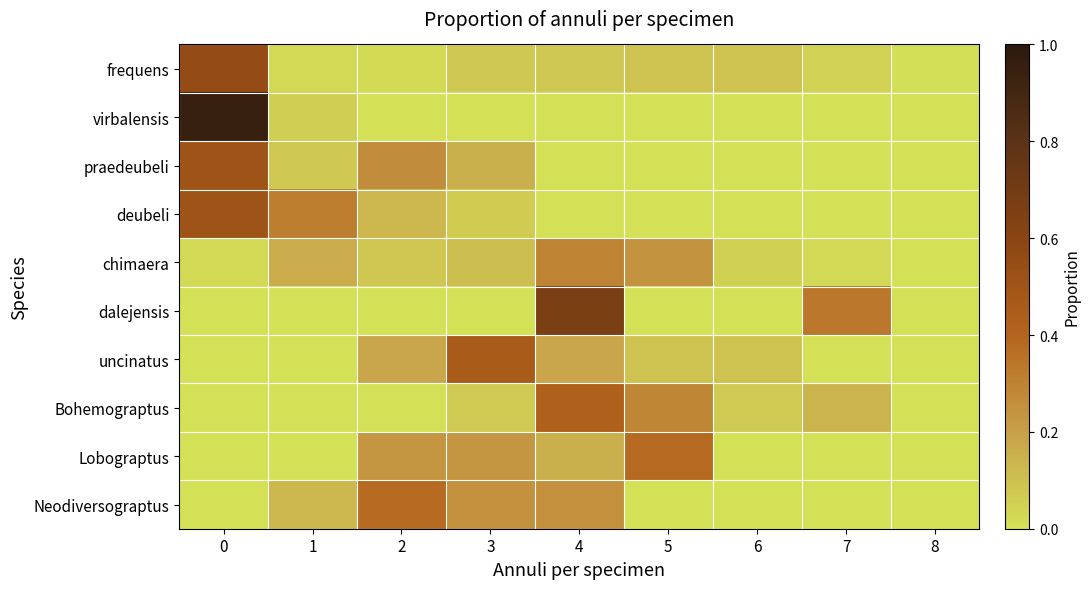

Reading left to right, what are all the values shown in this chart?

frequens: 0=0.6	1=0.0	2=0.0	3=0.1	4=0.1	5=0.1	6=0.1	7=0.0	8=0.0
virbalensis: 0=0.9	1=0.1	2=0.0	3=0.0	4=0.0	5=0.0	6=0.0	7=0.0	8=0.0
praedeubeli: 0=0.5	1=0.1	2=0.3	3=0.2	4=0.0	5=0.0	6=0.0	7=0.0	8=0.0
deubeli: 0=0.5	1=0.3	2=0.1	3=0.1	4=0.0	5=0.0	6=0.0	7=0.0	8=0.0
chimaera: 0=0.0	1=0.2	2=0.1	3=0.1	4=0.3	5=0.2	6=0.1	7=0.0	8=0.0
dalejensis: 0=0.0	1=0.0	2=0.0	3=0.0	4=0.7	5=0.0	6=0.0	7=0.3	8=0.0
uncinatus: 0=0.0	1=0.0	2=0.2	3=0.5	4=0.2	5=0.1	6=0.1	7=0.0	8=0.0
Bohemograptus: 0=0.0	1=0.0	2=0.0	3=0.1	4=0.4	5=0.3	6=0.1	7=0.1	8=0.0
Lobograptus: 0=0.0	1=0.0	2=0.2	3=0.2	4=0.2	5=0.4	6=0.0	7=0.0	8=0.0
Neodiversograptus: 0=0.0	1=0.1	2=0.4	3=0.2	4=0.2	5=0.0	6=0.0	7=0.0	8=0.0